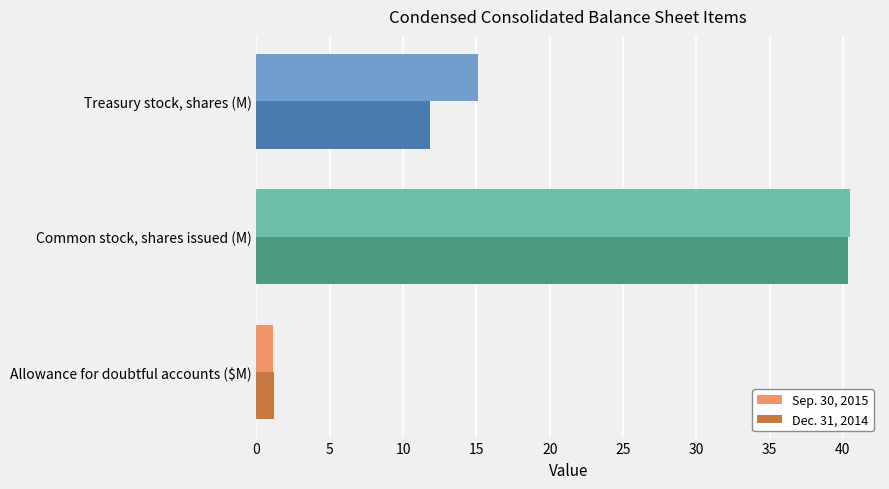

List the series in order of their overall mean, highest first.

Sep. 30, 2015, Dec. 31, 2014